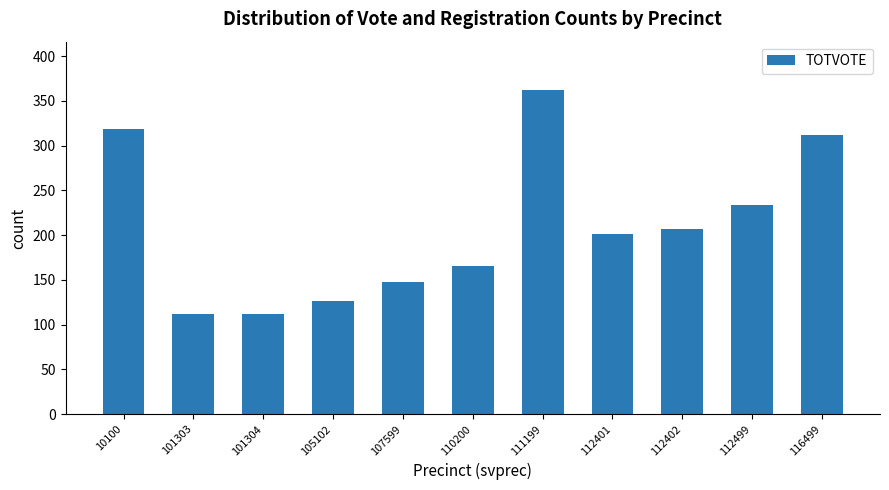

Approximately how many times larger is the value at 112401 compared to 112499?

0.9